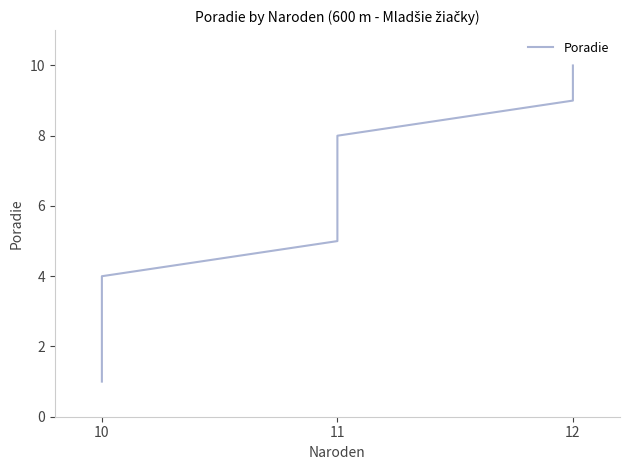

What is the average value?

6